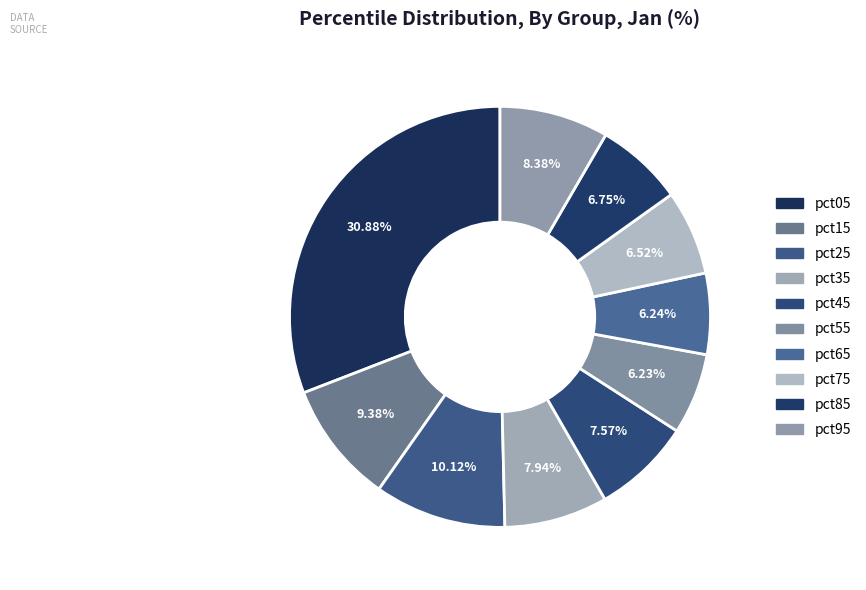

Which has a higher value, pct95 or pct85?

pct95